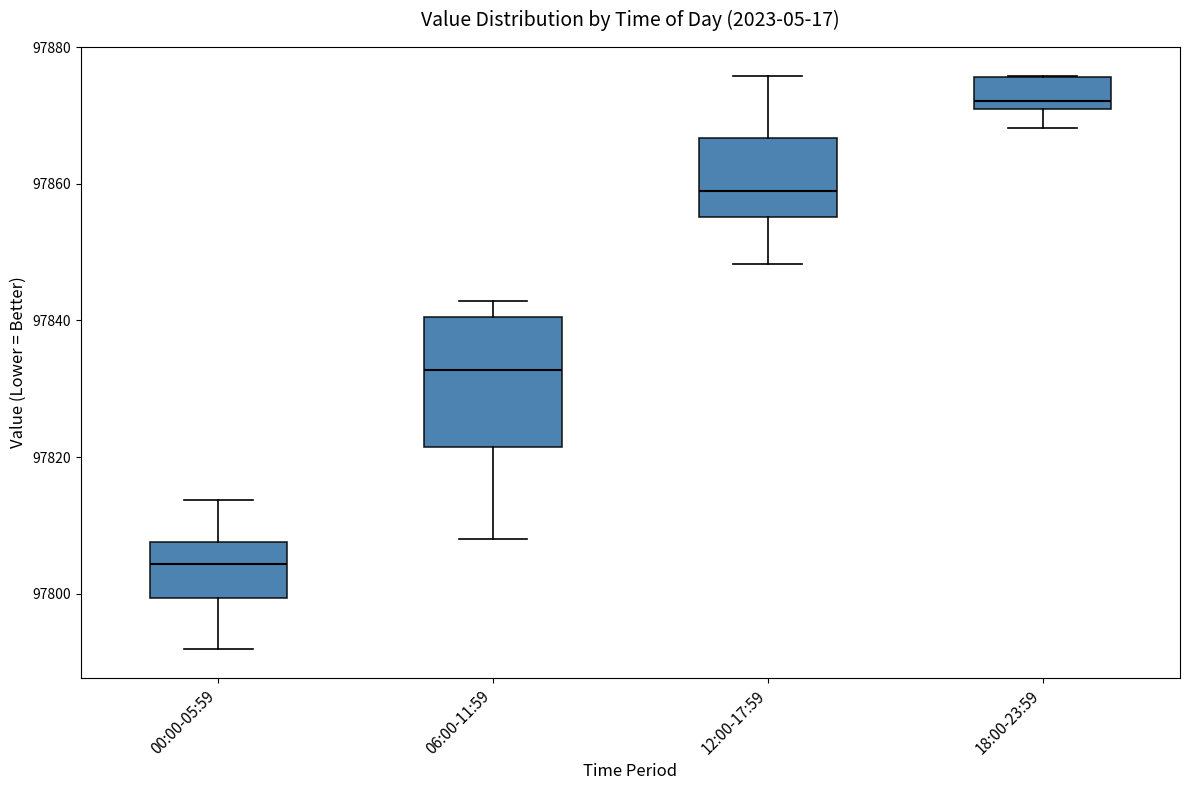

Comparing the boxes themselves (not the whiskers), which one is the tallest?

06:00-11:59